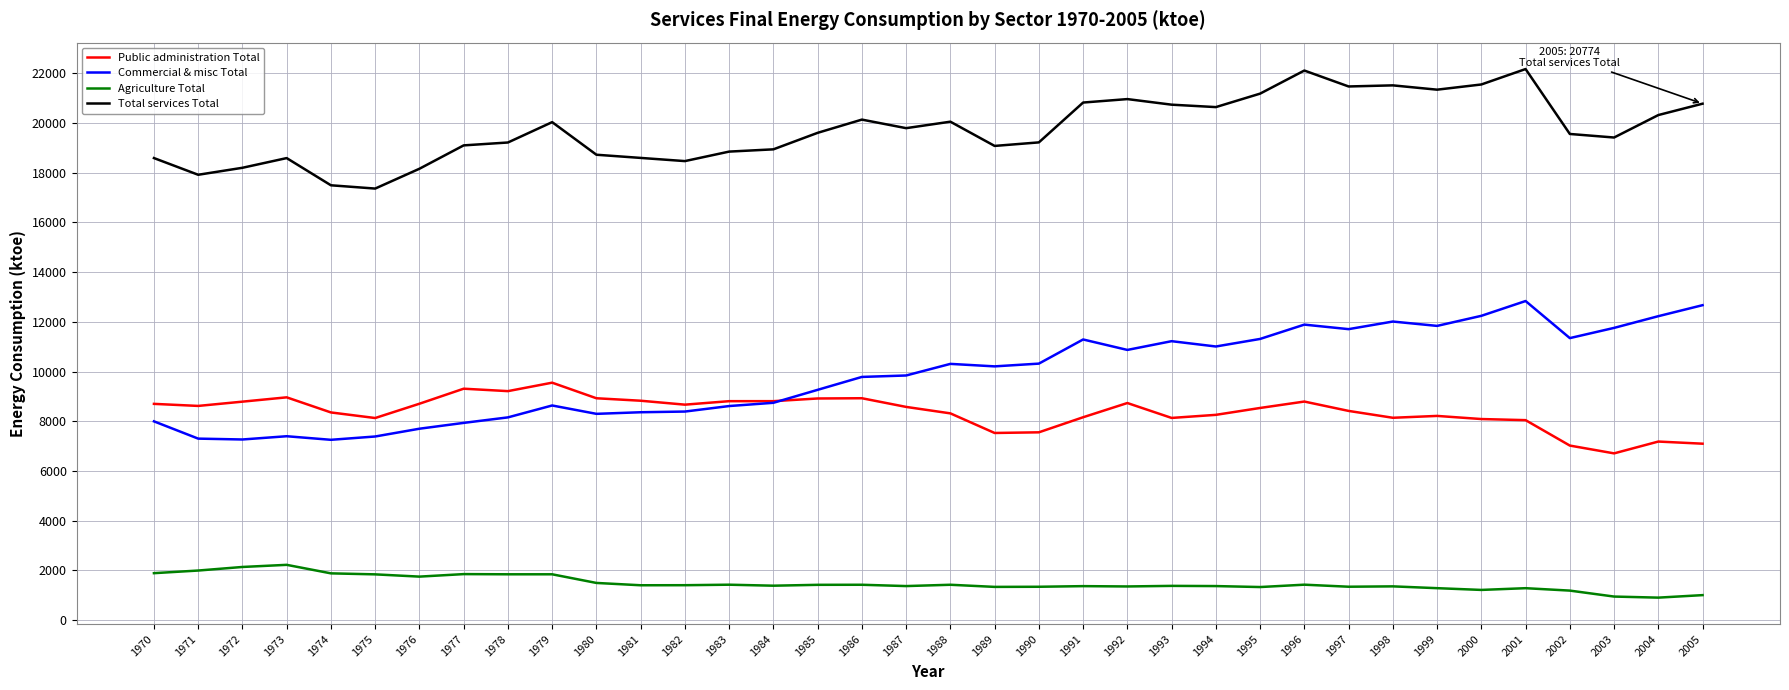

True or false: Commercial & misc Total has more than 1 interior local peaks.

True